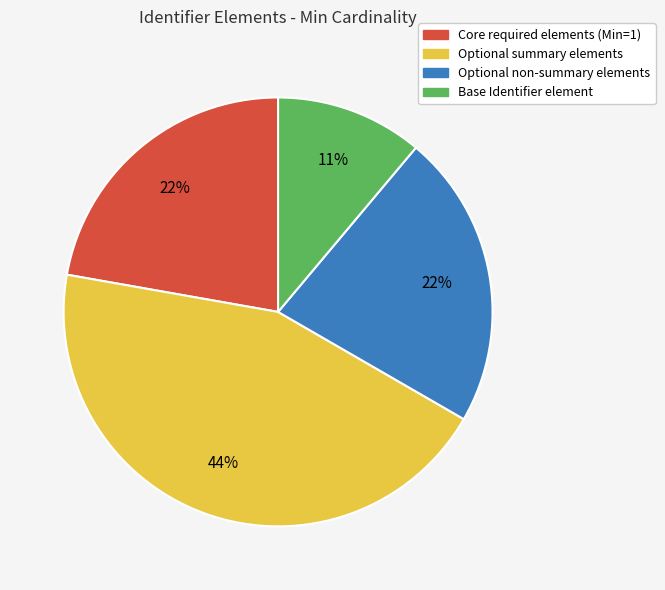

Is there a majority slice in this chart?

No